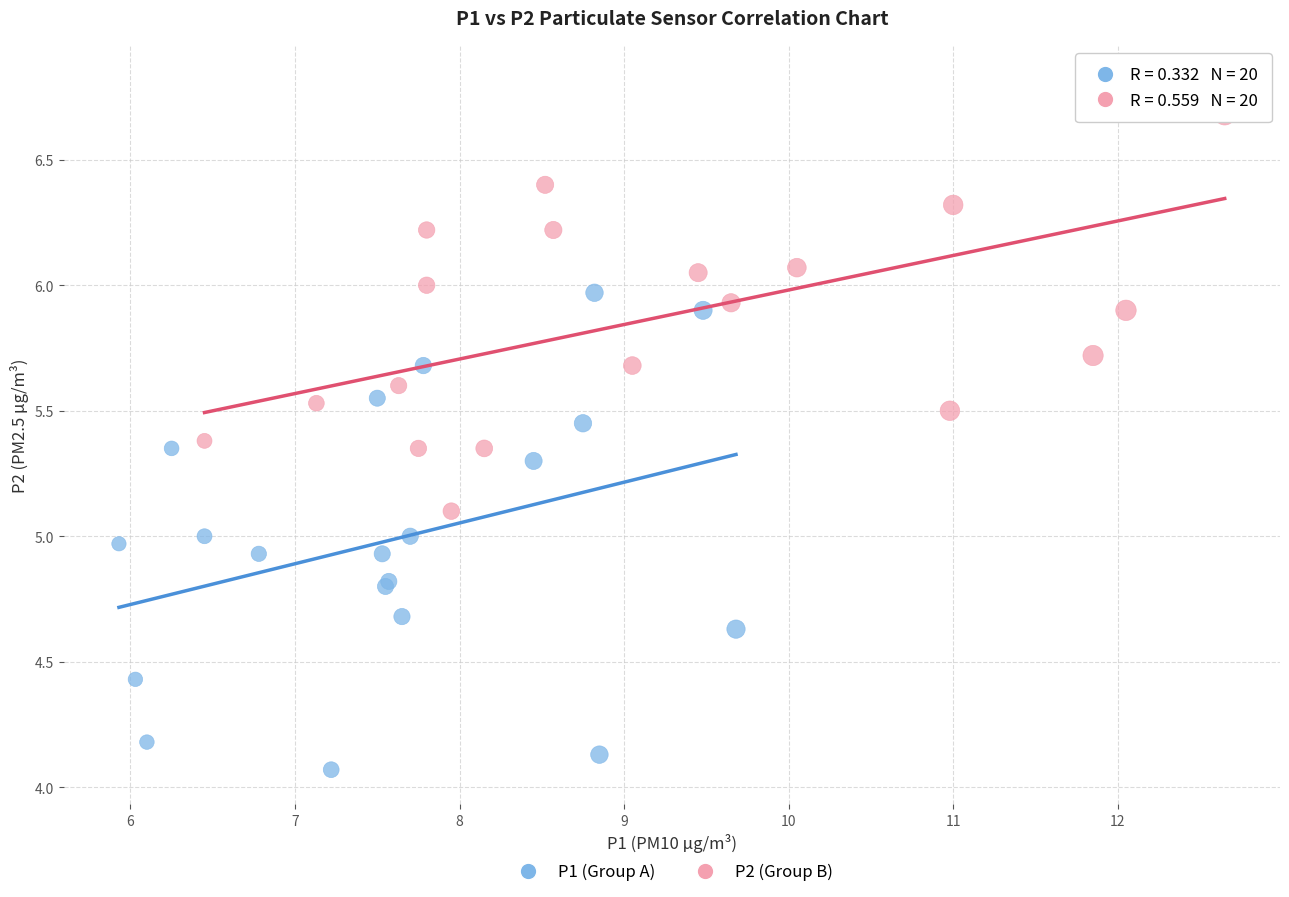

Which series contains the highest Y value?

P2 (Group B)